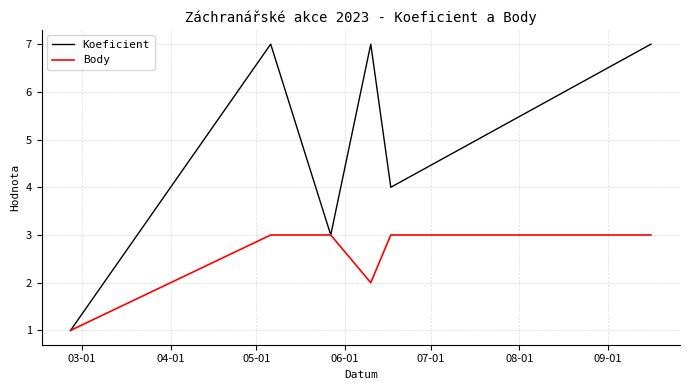

Which series has the largest range (max minus min)?

Koeficient